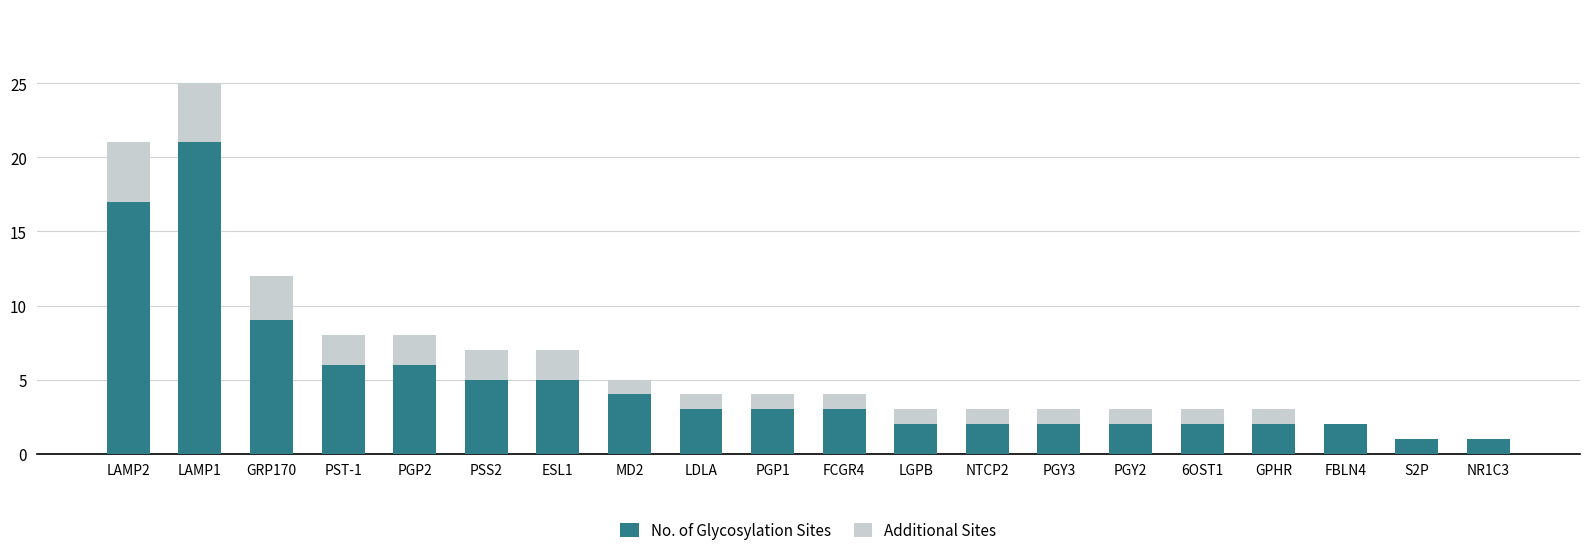

Is it true that No. of Glycosylation Sites equals 28 at LAMP2?

False